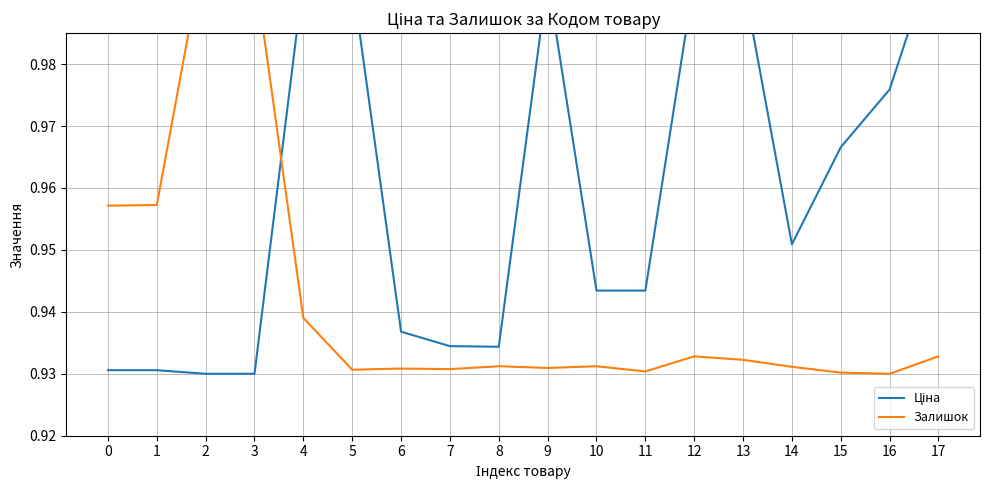

Between 2 and 8, which series saw the biggest shift?

Залишок